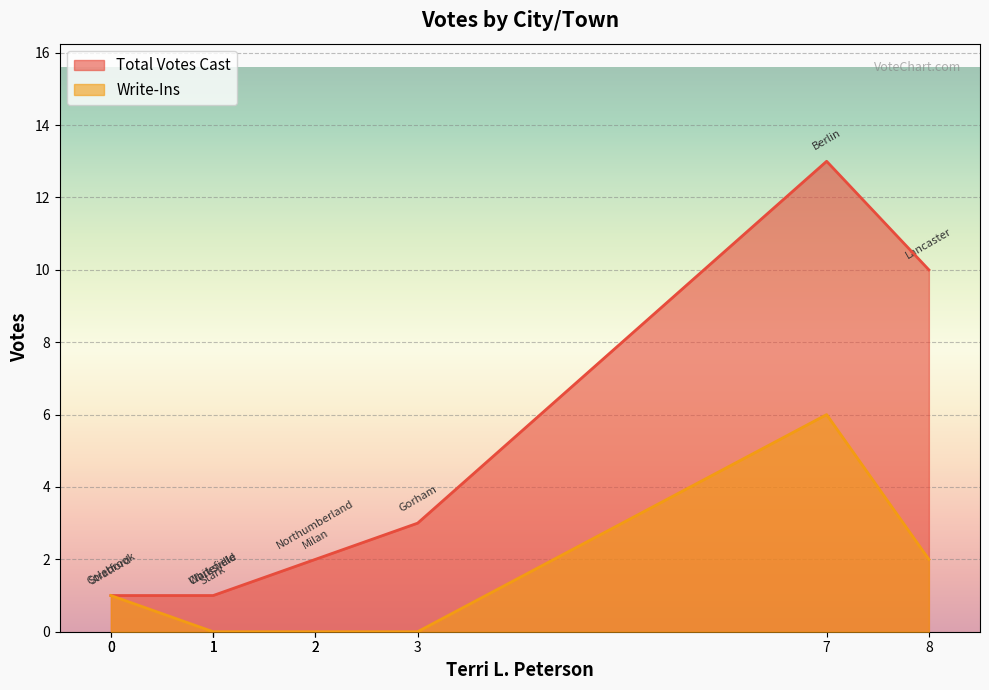

Rank the series by their maximum value, from lowest to highest.

Write-Ins, Total Votes Cast